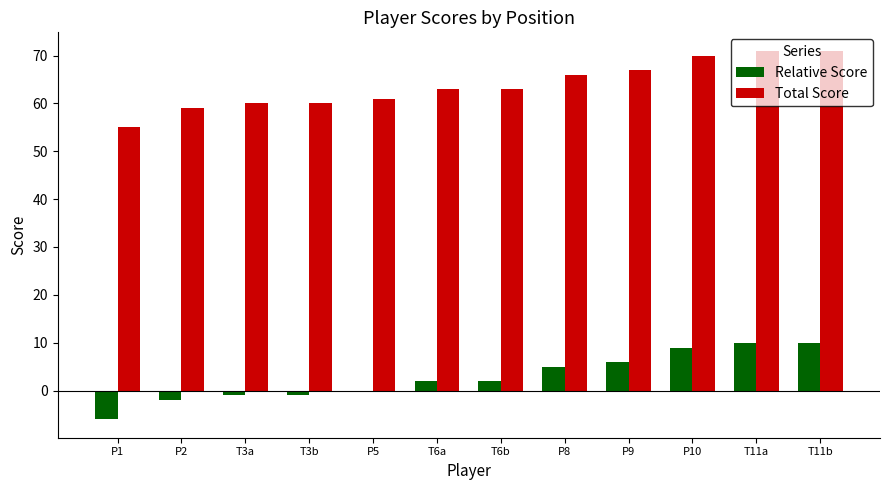

How many groups of bars are there?

12